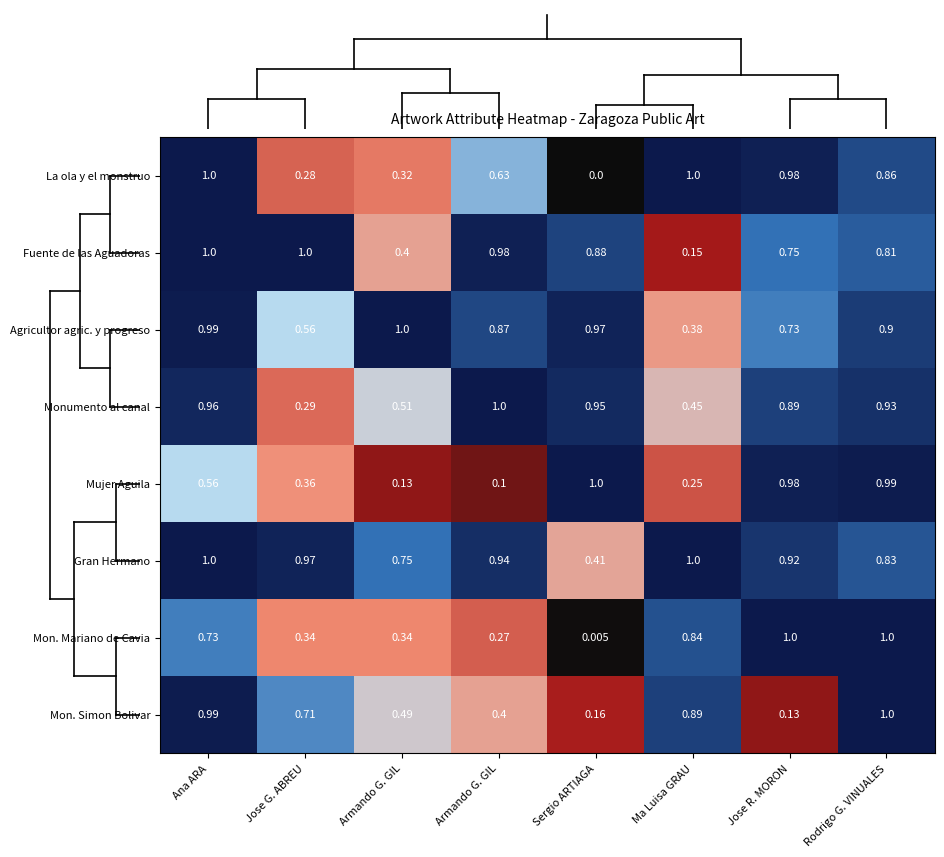

Reading left to right, extract all data points from this chart.

La ola y el monstruo: Ana ARA=1.0	Jose G. ABREU=0.3	Armando G. GIL=0.3	Armando G. GIL=0.6	Sergio ARTIAGA=0.0	Ma Luisa GRAU=1.0	Jose R. MORON=1.0	Rodrigo G. VINUALES=0.9
Fuente de las Aguadoras: Ana ARA=1.0	Jose G. ABREU=1.0	Armando G. GIL=0.4	Armando G. GIL=1.0	Sergio ARTIAGA=0.9	Ma Luisa GRAU=0.1	Jose R. MORON=0.8	Rodrigo G. VINUALES=0.8
Agricultor agric. y progreso: Ana ARA=1.0	Jose G. ABREU=0.6	Armando G. GIL=1.0	Armando G. GIL=0.9	Sergio ARTIAGA=1.0	Ma Luisa GRAU=0.4	Jose R. MORON=0.7	Rodrigo G. VINUALES=0.9
Monumento al canal: Ana ARA=1.0	Jose G. ABREU=0.3	Armando G. GIL=0.5	Armando G. GIL=1.0	Sergio ARTIAGA=0.9	Ma Luisa GRAU=0.5	Jose R. MORON=0.9	Rodrigo G. VINUALES=0.9
Mujer Aguila: Ana ARA=0.6	Jose G. ABREU=0.4	Armando G. GIL=0.1	Armando G. GIL=0.1	Sergio ARTIAGA=1.0	Ma Luisa GRAU=0.2	Jose R. MORON=1.0	Rodrigo G. VINUALES=1.0
Gran Hermano: Ana ARA=1.0	Jose G. ABREU=1.0	Armando G. GIL=0.8	Armando G. GIL=0.9	Sergio ARTIAGA=0.4	Ma Luisa GRAU=1.0	Jose R. MORON=0.9	Rodrigo G. VINUALES=0.8
Mon. Mariano de Cavia: Ana ARA=0.7	Jose G. ABREU=0.3	Armando G. GIL=0.3	Armando G. GIL=0.3	Sergio ARTIAGA=0.0	Ma Luisa GRAU=0.8	Jose R. MORON=1.0	Rodrigo G. VINUALES=1.0
Mon. Simon Bolivar: Ana ARA=1.0	Jose G. ABREU=0.7	Armando G. GIL=0.5	Armando G. GIL=0.4	Sergio ARTIAGA=0.2	Ma Luisa GRAU=0.9	Jose R. MORON=0.1	Rodrigo G. VINUALES=1.0